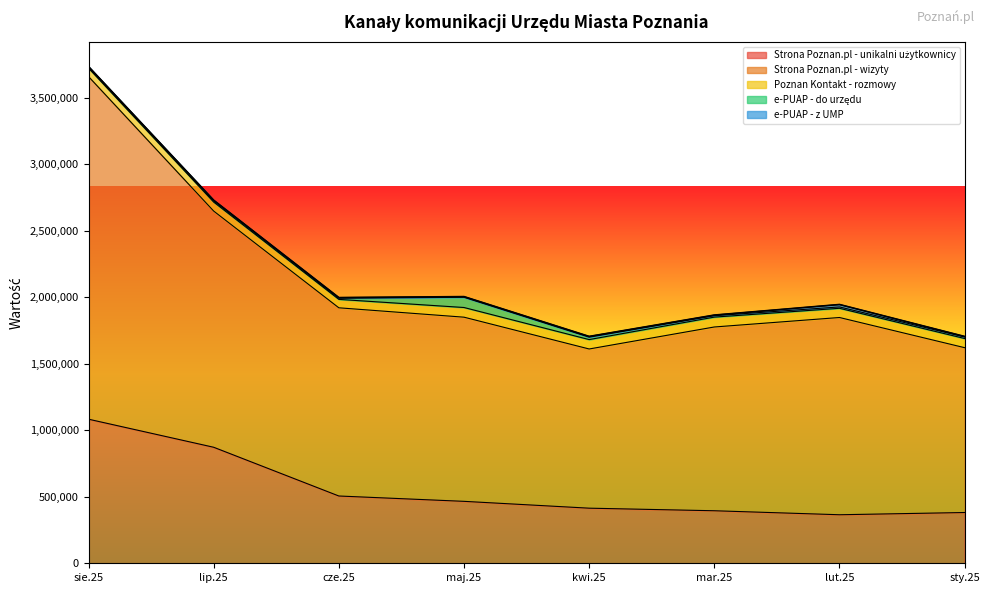

What is the average value of the Strona Poznan.pl - unikalni użytkownicy series?

560402